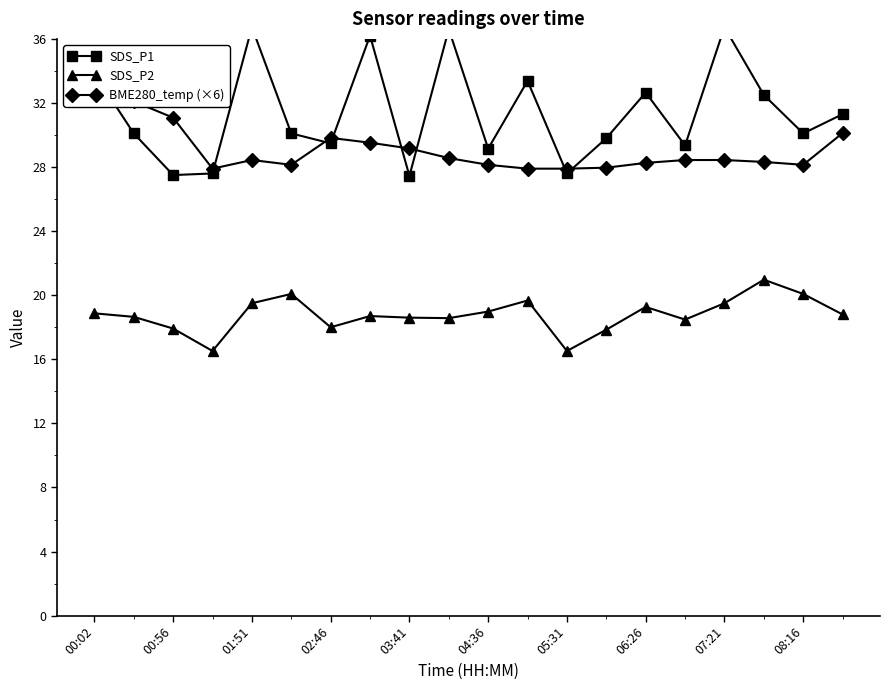

At which label does BME280_temp (×6) first exceed 28?

00:02